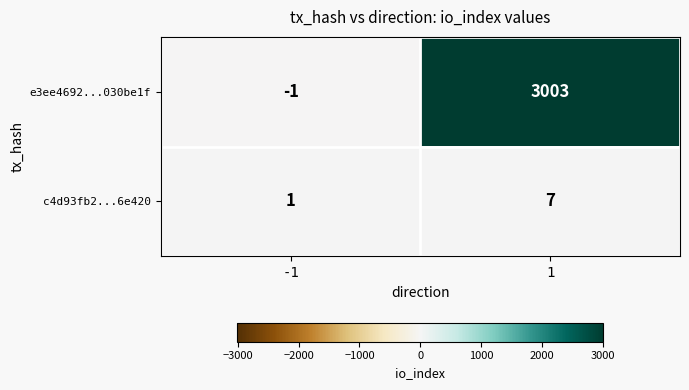

Reading right to left, what are all the values shown in this chart?

e3ee4692...030be1f: 3003	-1
c4d93fb2...6e420: 7	1